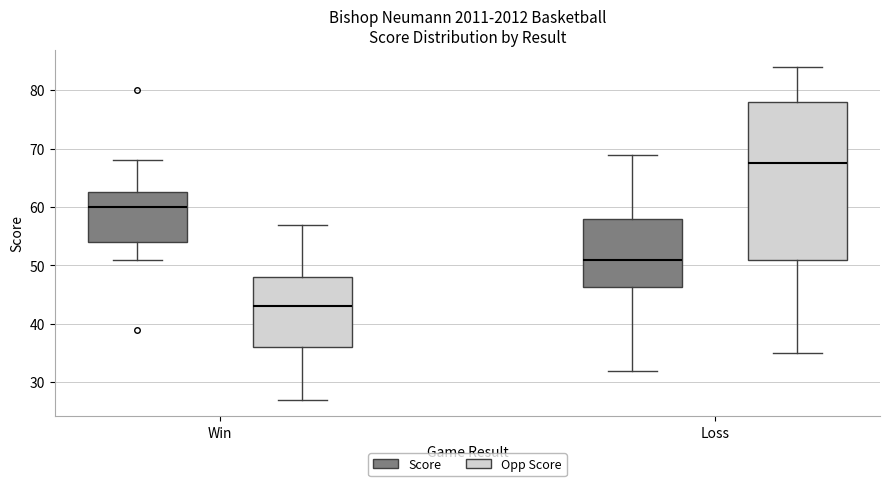

Reading left to right, read every box against the y-axis: the position of its median line, the range the box covers, and the ends of its whiskers. The values are not printed on the chart, so give them approximately, as read against the axis.

Win (Score): median 60, box 54 to 63, whiskers 51 to 68
Win (Opp Score): median 43, box 36 to 48, whiskers 27 to 57
Loss (Score): median 51, box 46 to 58, whiskers 32 to 69
Loss (Opp Score): median 68, box 51 to 78, whiskers 35 to 84